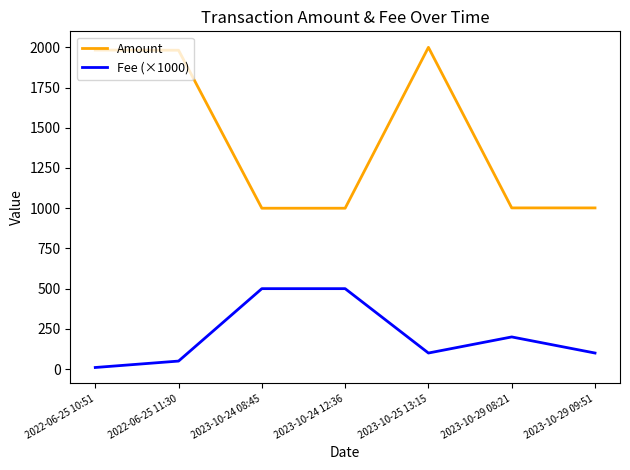

At which label does Amount first exceed 1002?

2022-06-25 10:51